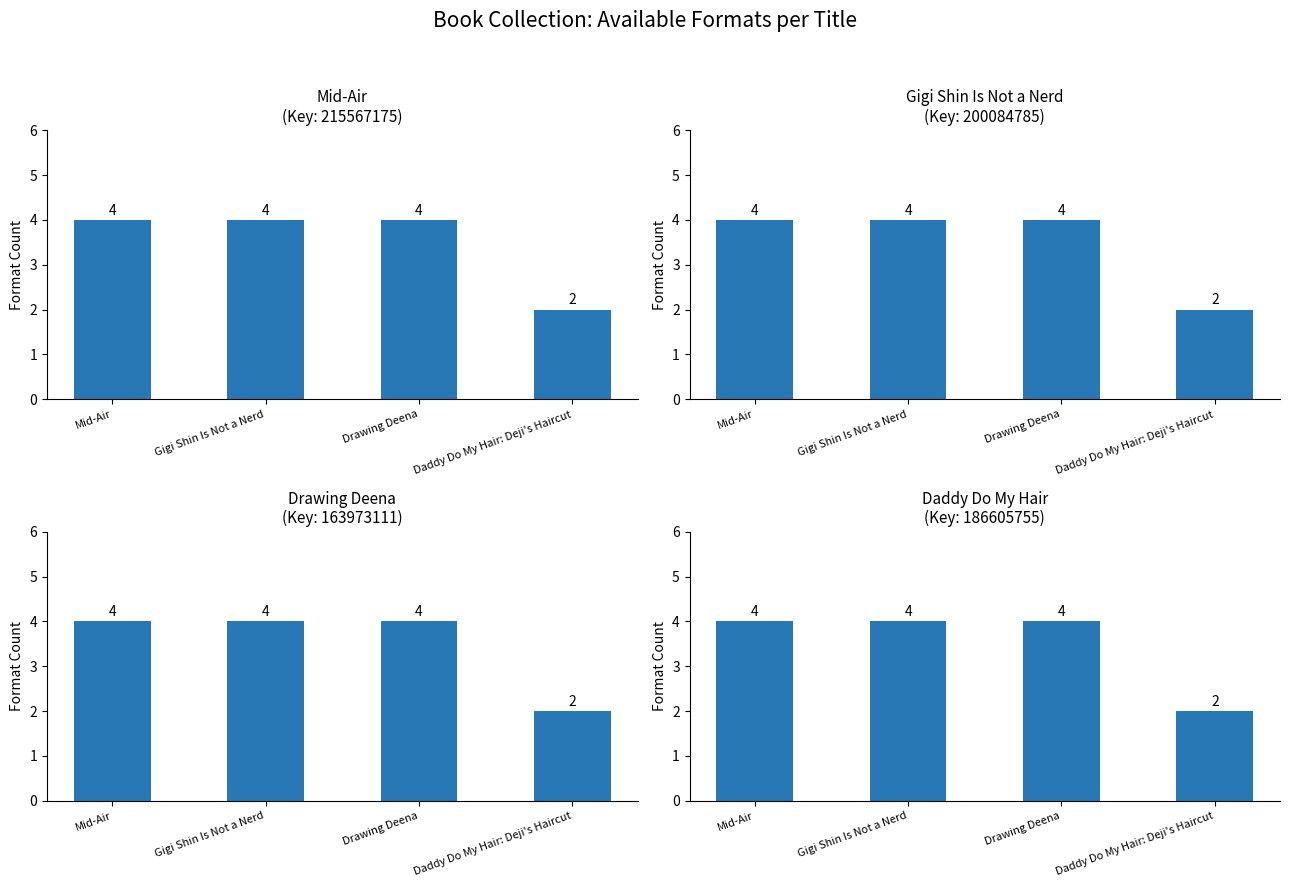

What is the sum of the Gigi Shin Is Not a Nerd values at Drawing Deena and Mid-Air?

8